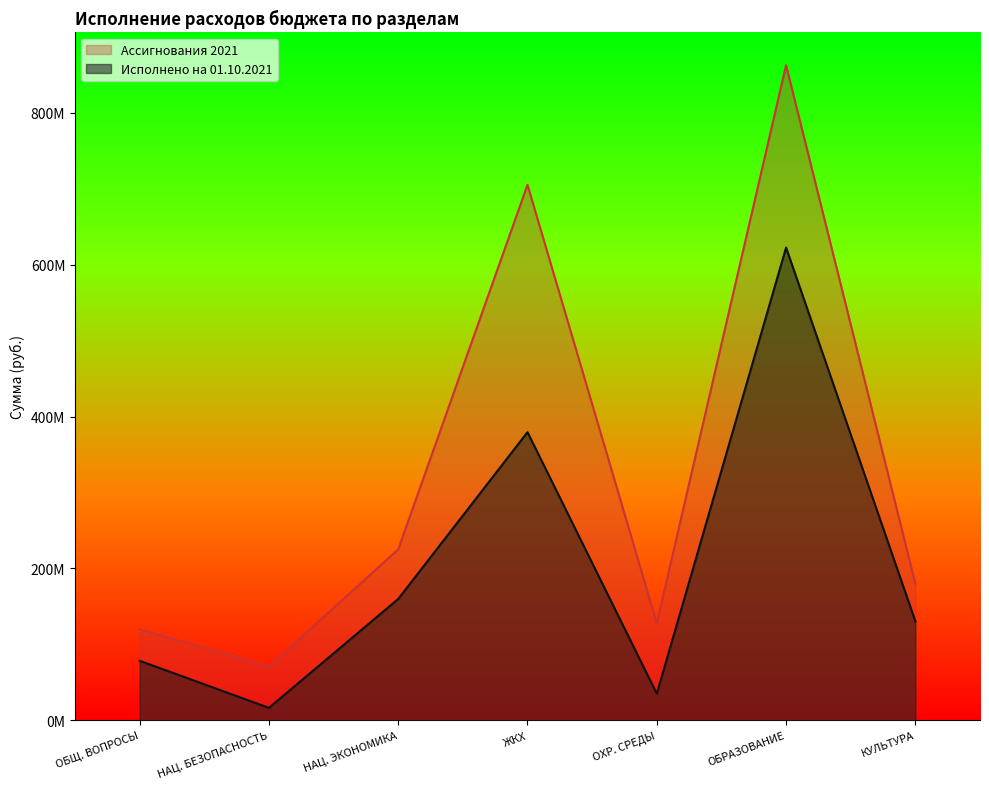

What is the label of the 4th point from the left?

ЖИЛИЩНО-КОММУНАЛЬНОЕ ХОЗЯЙСТВО